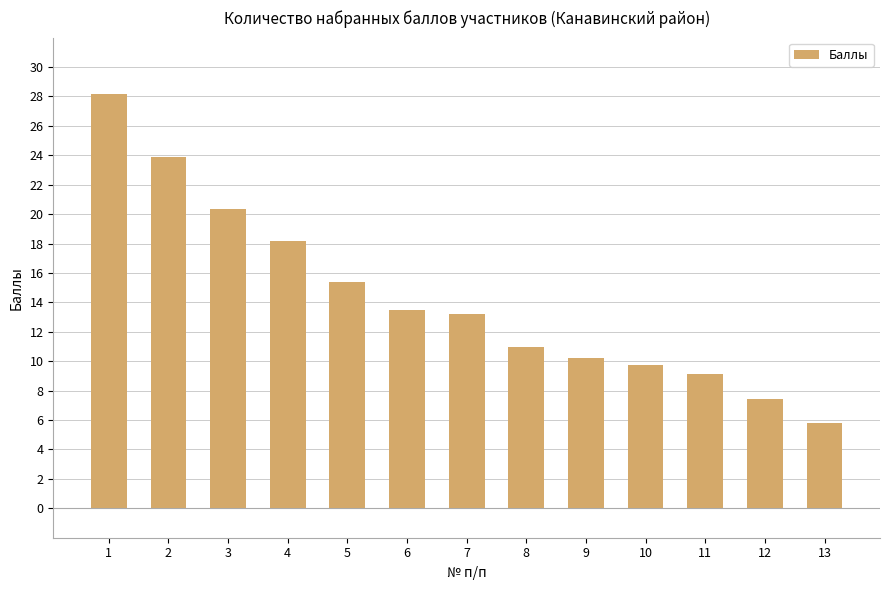

Is it true that the value at 9 is 10.2?

True